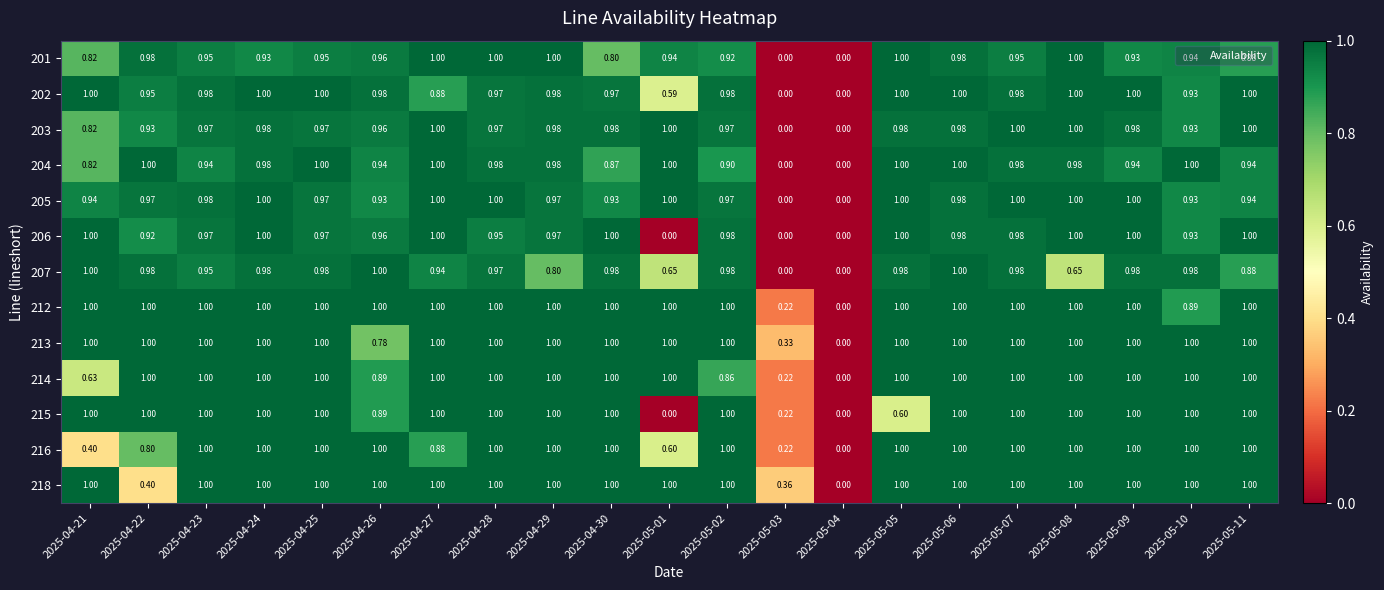

Is the value of 205 at 2025-05-04 greater than the value of 218 at 2025-05-03?

No